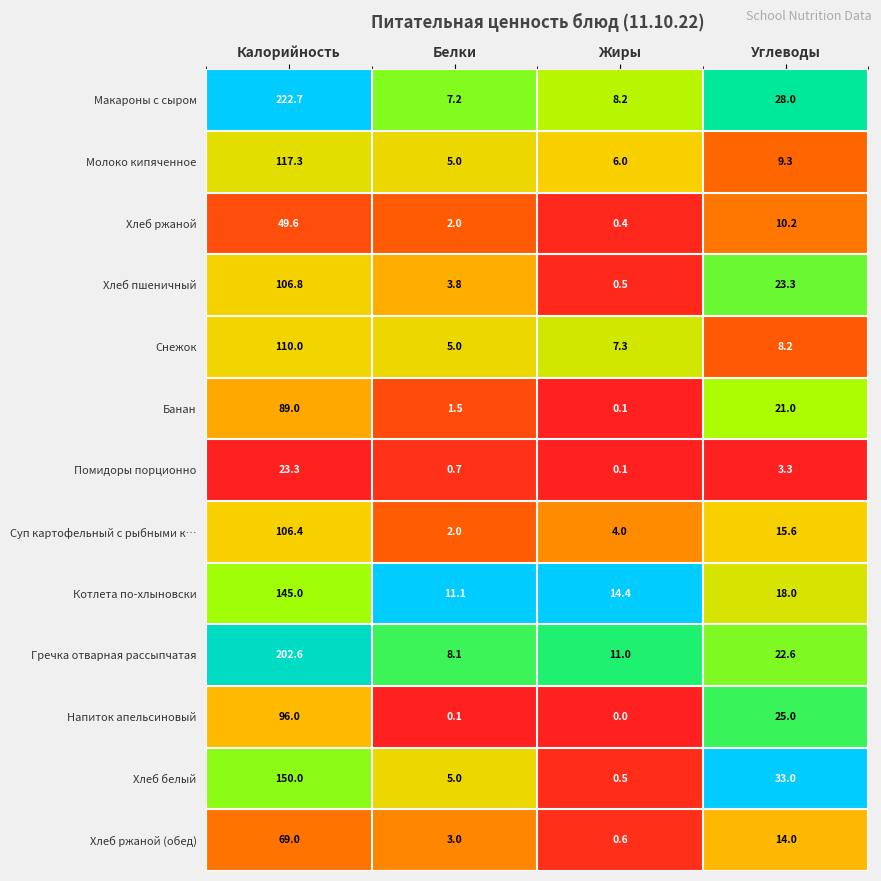

Which series has the widest spread of values?

Макароны с сыром